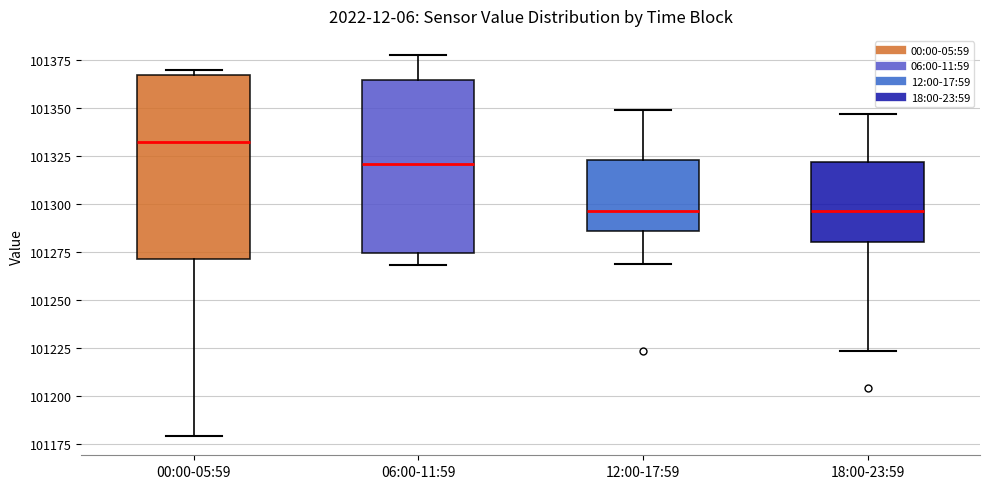

Reading left to right, transcribe this box plot: for each box, give where its median line is, the range the box spans, and where its two whiskers end, as read against the y-axis. The values are not printed on the chart, so give them approximately, as read against the axis.

00:00-05:59: median 101330, box 101270 to 101365, whiskers 101180 to 101370
06:00-11:59: median 101320, box 101275 to 101365, whiskers 101270 to 101375
12:00-17:59: median 101295, box 101285 to 101325, whiskers 101270 to 101350
18:00-23:59: median 101295, box 101280 to 101320, whiskers 101225 to 101345